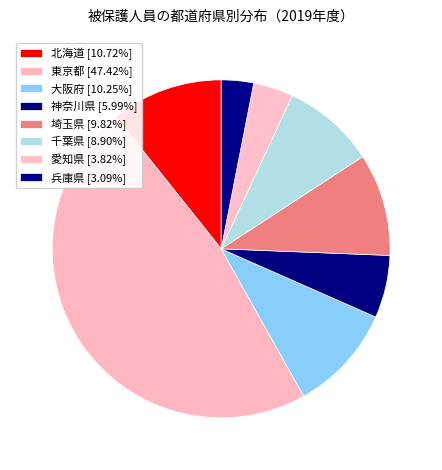

What percentage do 北海道 and 愛知県 together represent?

14.5%